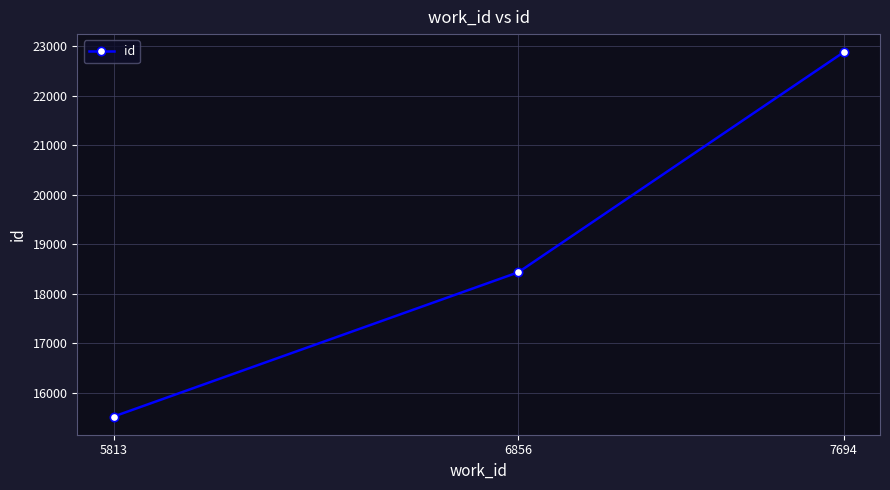

What is the greatest value displayed?

22880